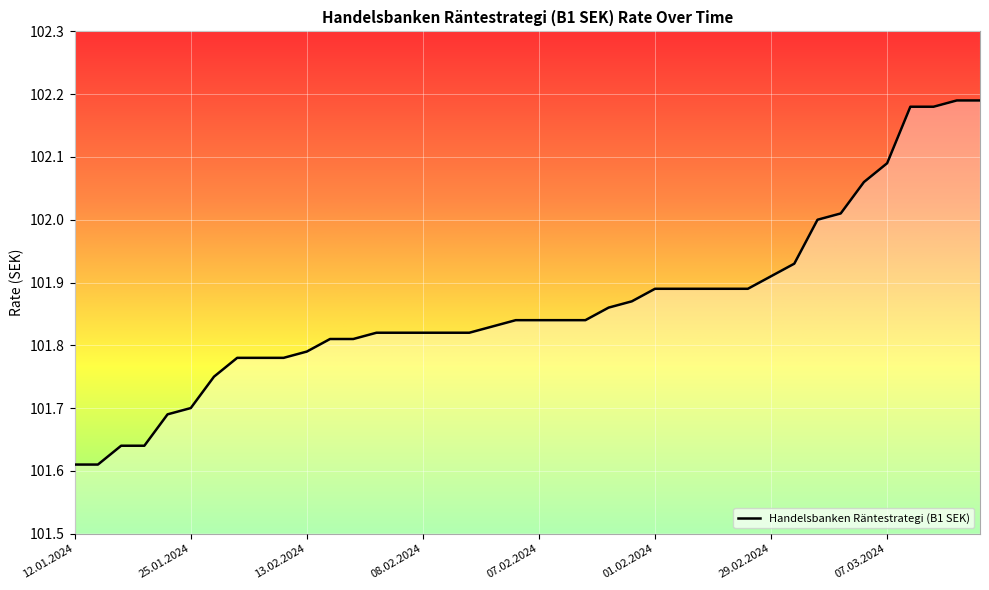

Where is the data nearest to the value 101?

12.01.2024